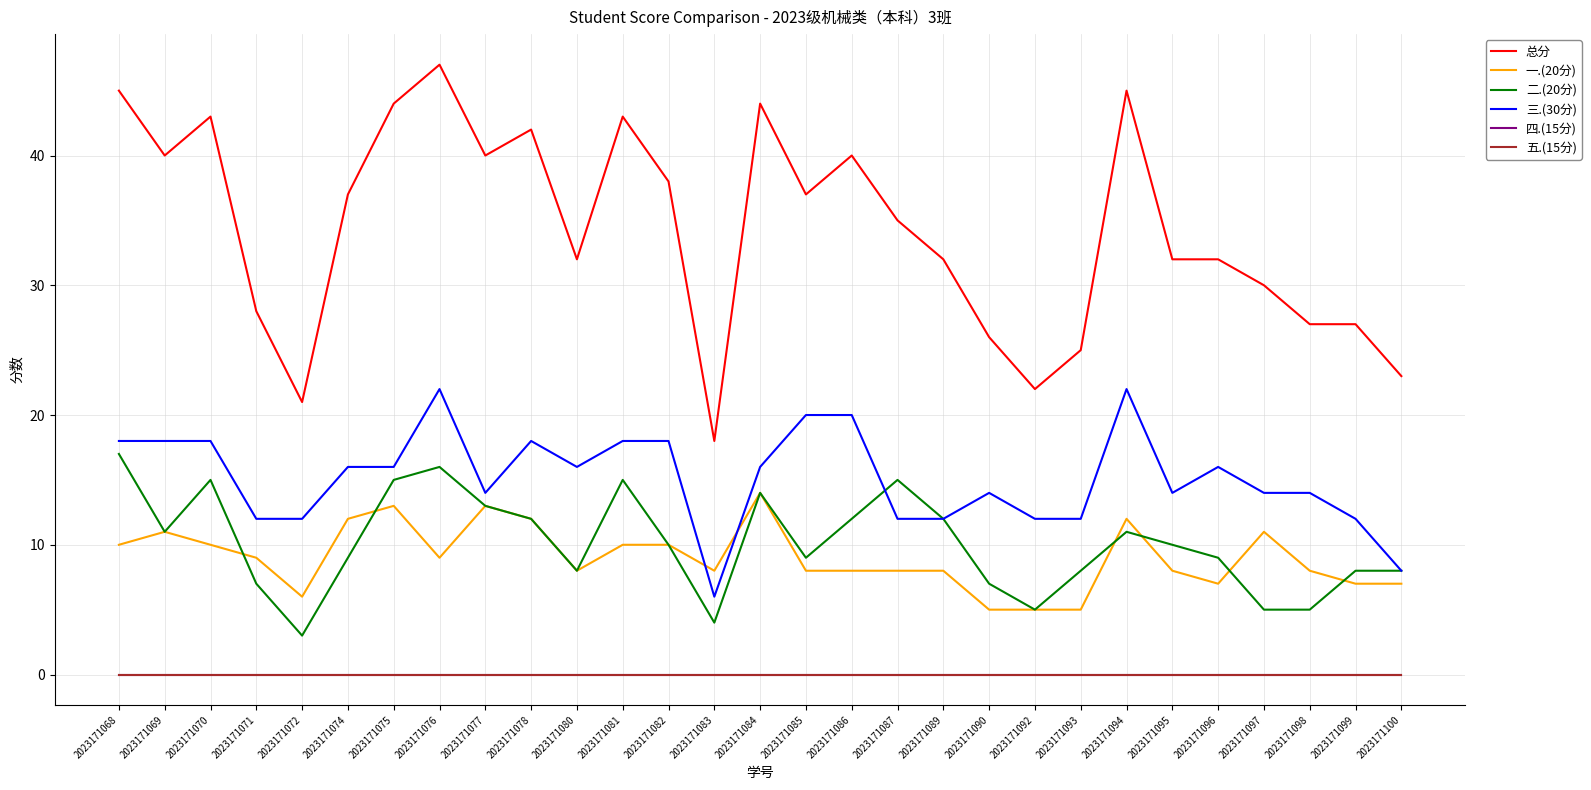

What is the value of the 二.(20分) point at the 28th from the left?

8